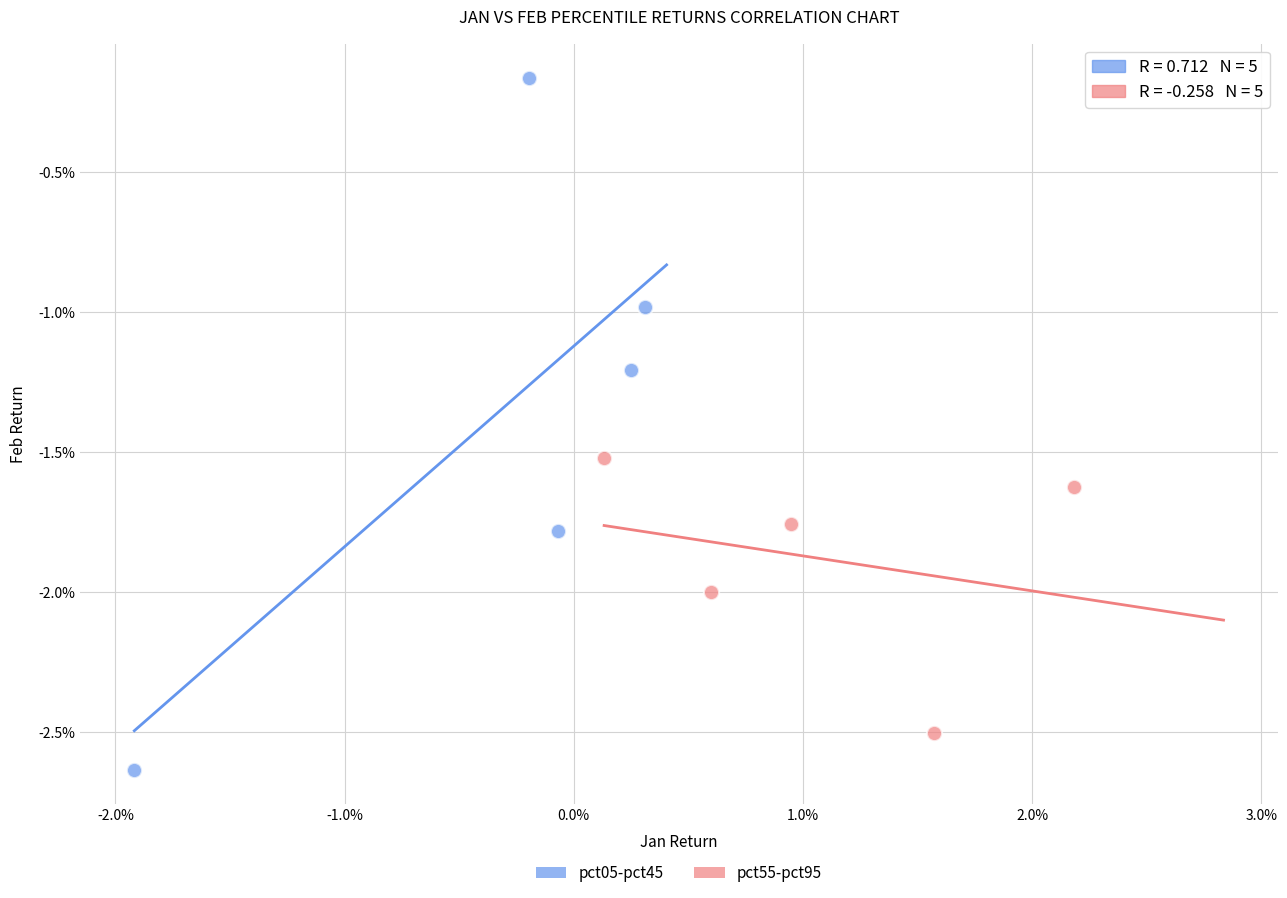

What are all the series names shown in the legend?

pct05-pct45, pct55-pct95